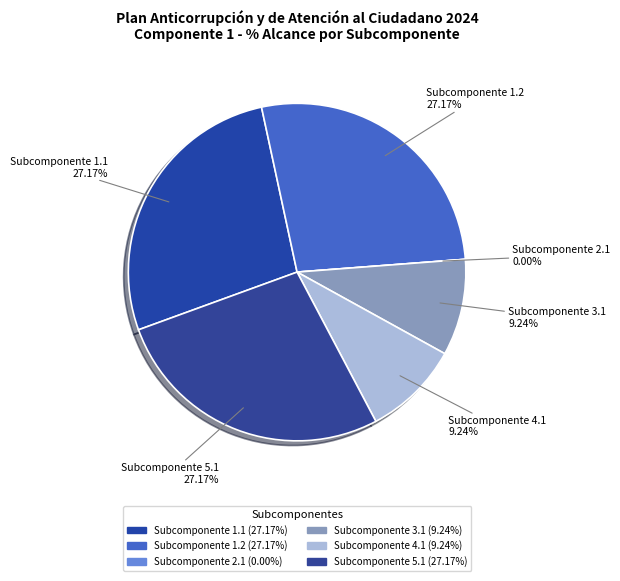

Is there any slice that represents more than half of the pie?

No